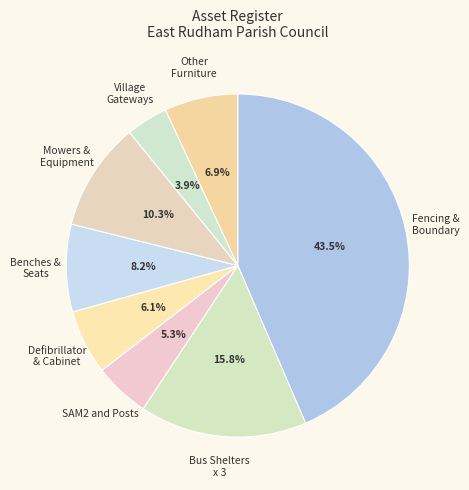

What is the smallest slice in the pie chart?

Village Gateways